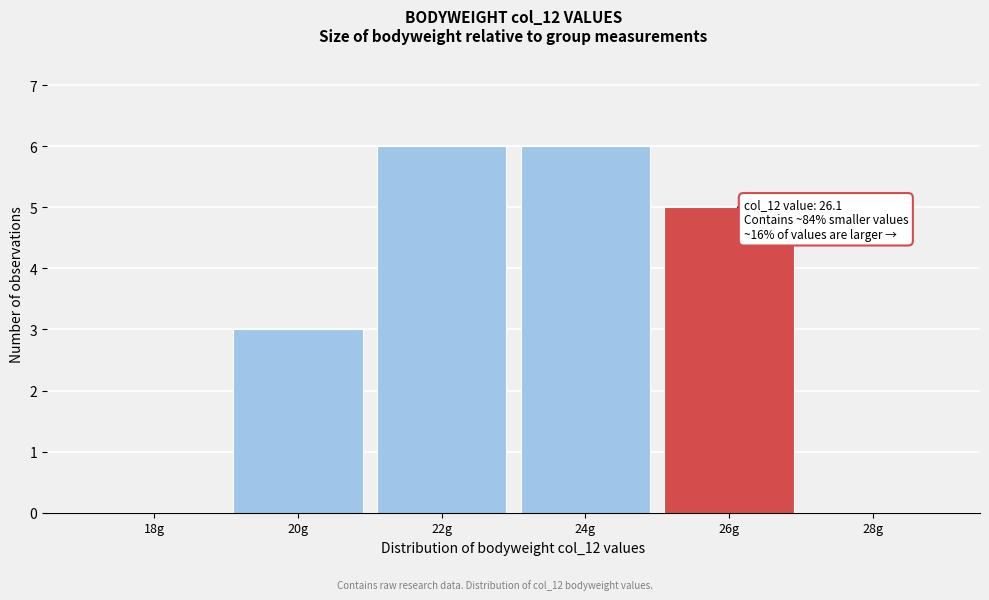

Reading left to right, what are all the values shown in this chart?

18g=0	20g=3	22g=6	24g=6	26g=5	28g=0